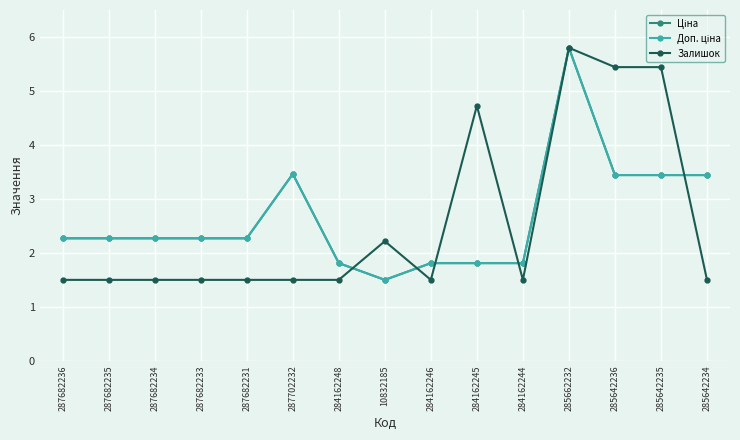

Is this an area chart (filled region under the line)?

No